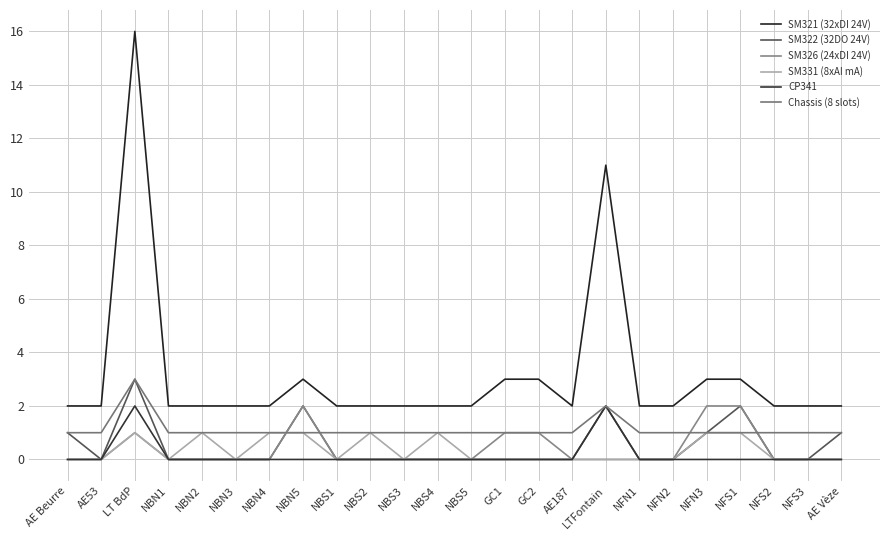

Does the chart display data point markers on the line(s)?

No